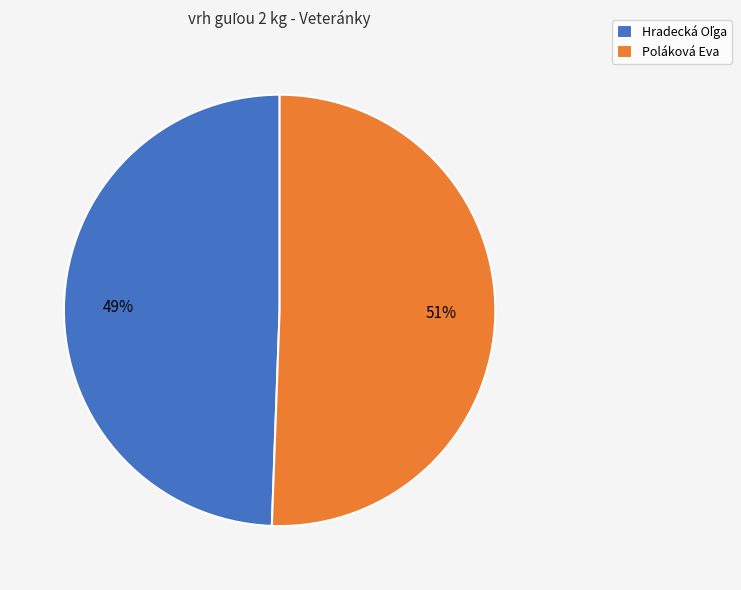

Count the number of slices in the pie.

2